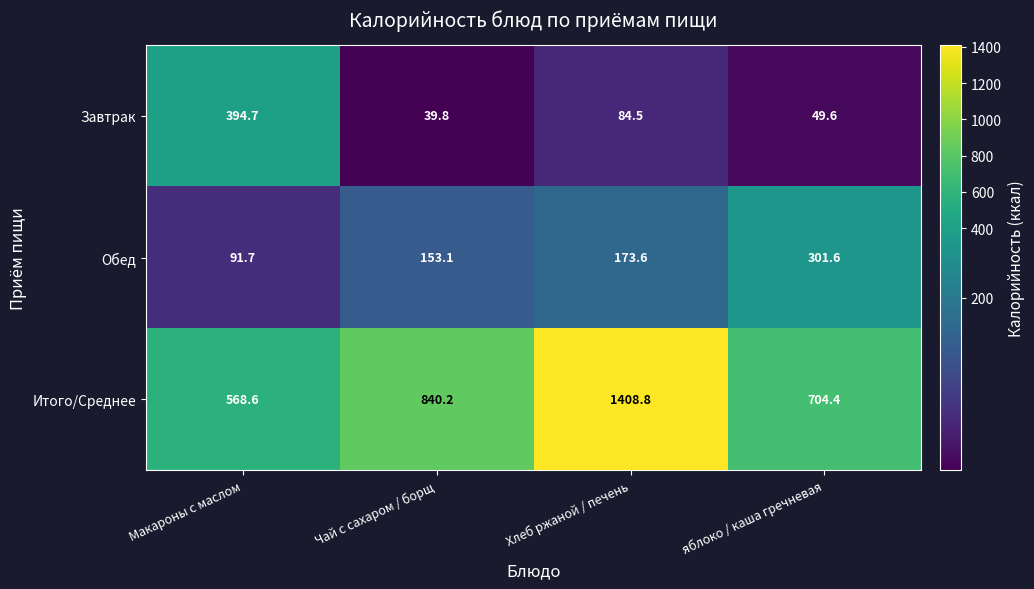

At which category does the chart reach its peak across all series?

Хлеб ржаной / печень